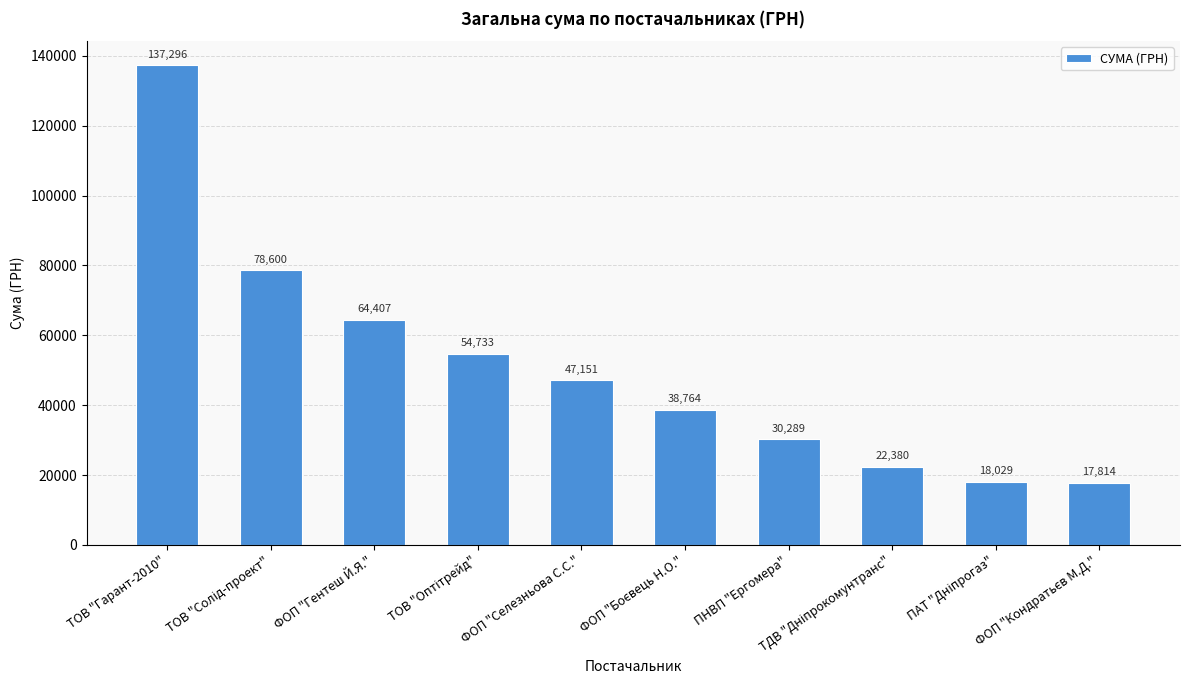

The chart shows a value of 30289.0 at ПНВП "Ергомера". True or false?

True